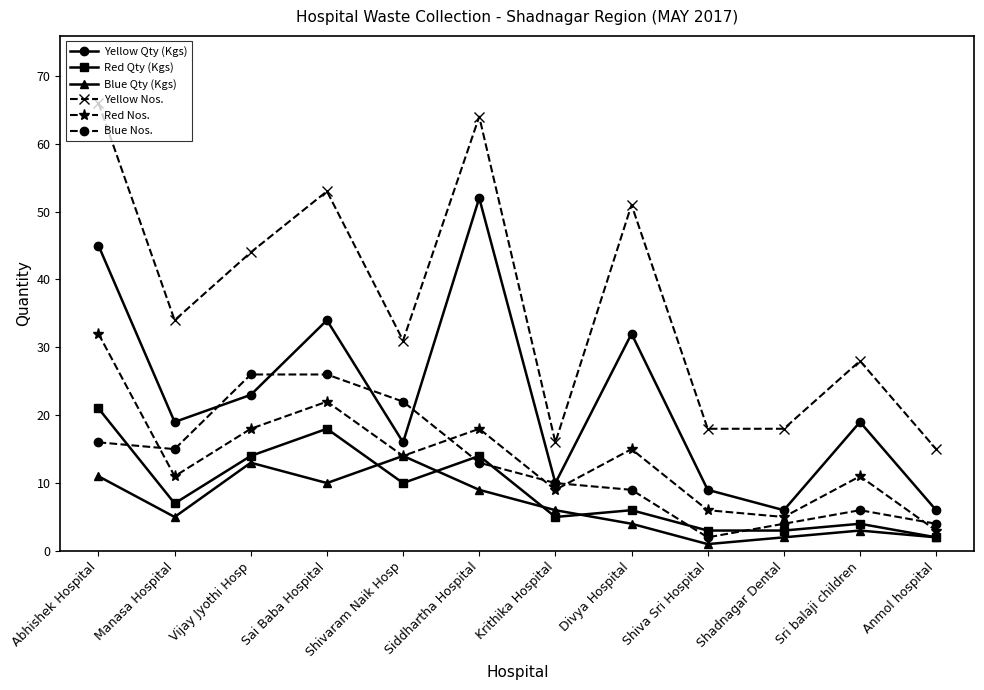

At how many categories does at least one series exceed 12?

12